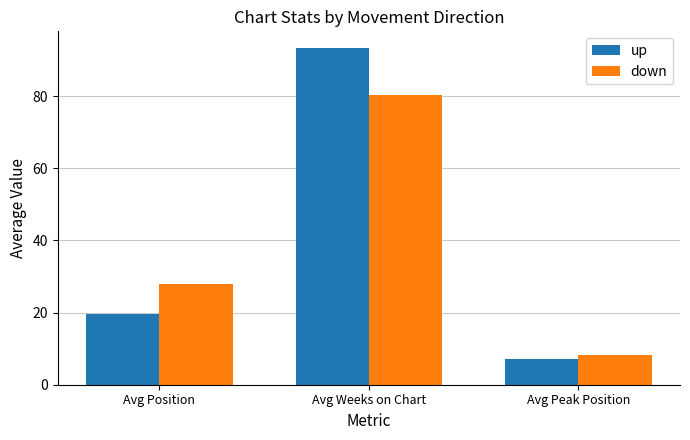

What is the spread (max minus min) of values at Avg Peak Position?

1.2